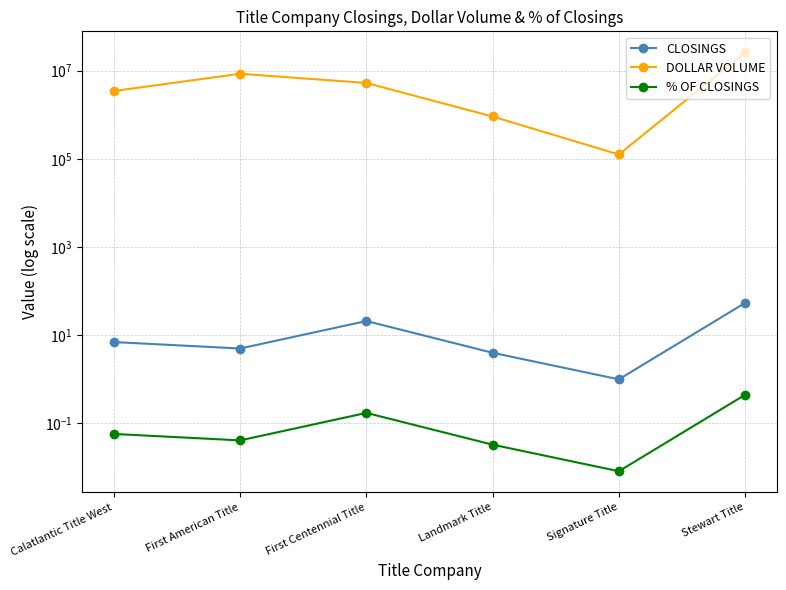

Read the % OF CLOSINGS value at Stewart Title.

0.4